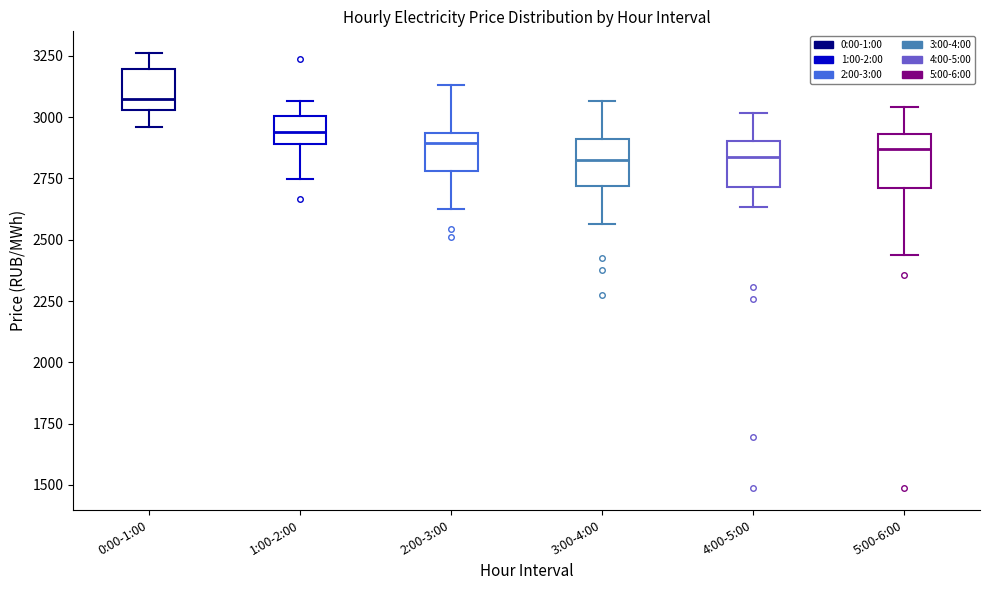

Where does the lower whisker of the box for 1:00-2:00 end on the y-axis? The values are not printed on the chart, so give them approximately, as read against the axis.

2750